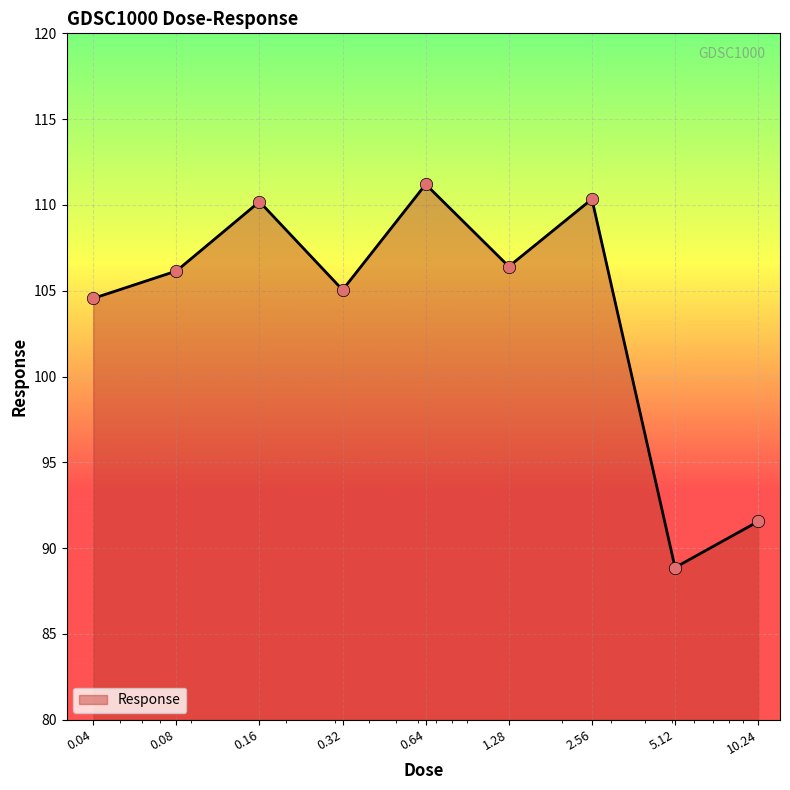

What is the difference between the maximum and minimum values?

22.3